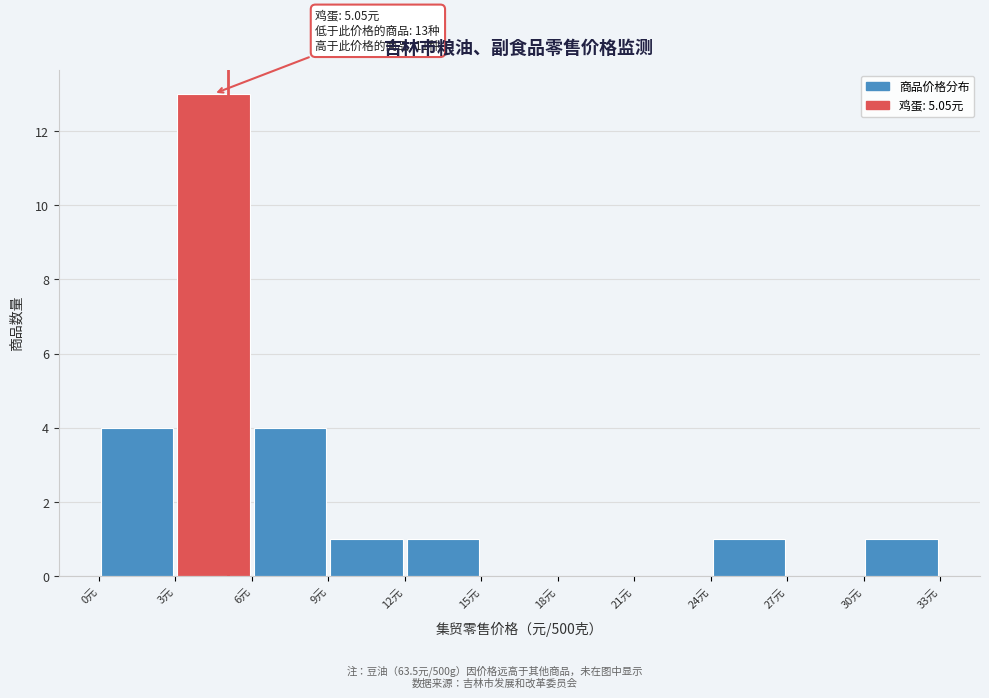

Which range on the x-axis has the tallest bar?

3 to 6